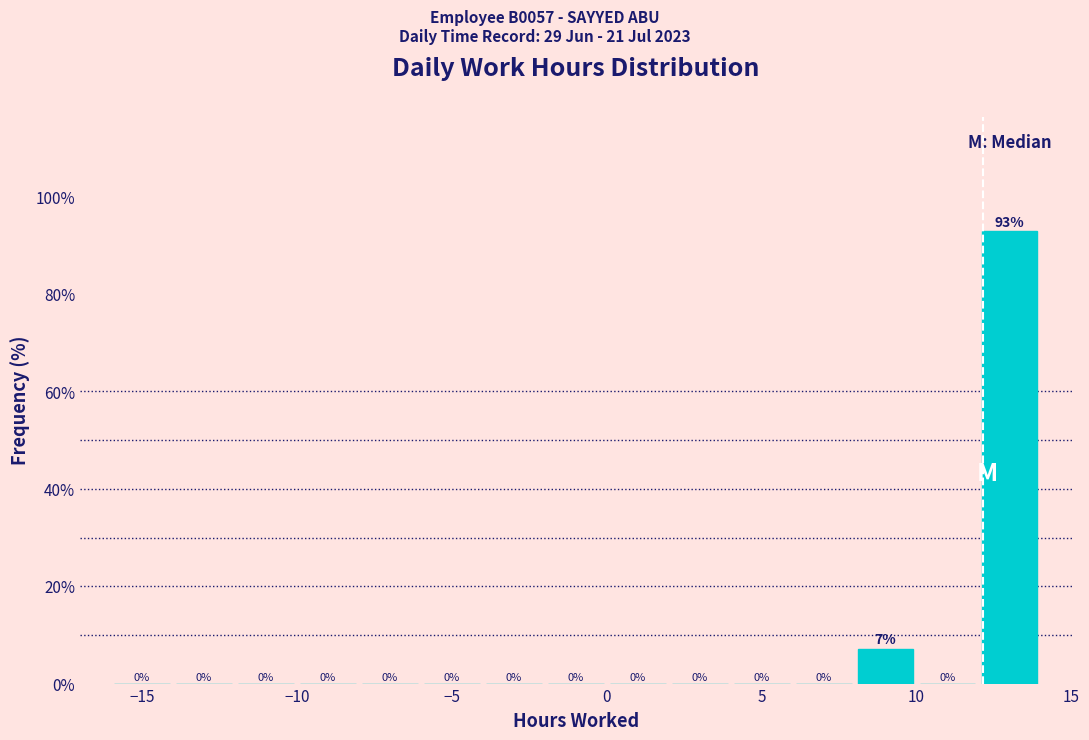

Which range on the x-axis has the tallest bar?

12 to 14